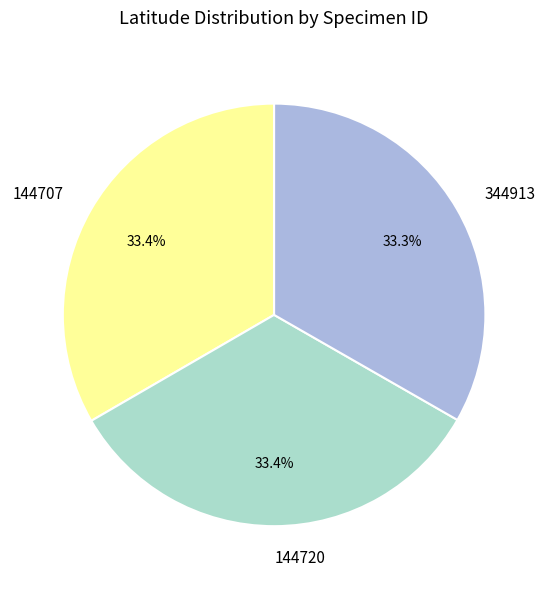

True or false: 144707 accounts for 33% of the total.

True